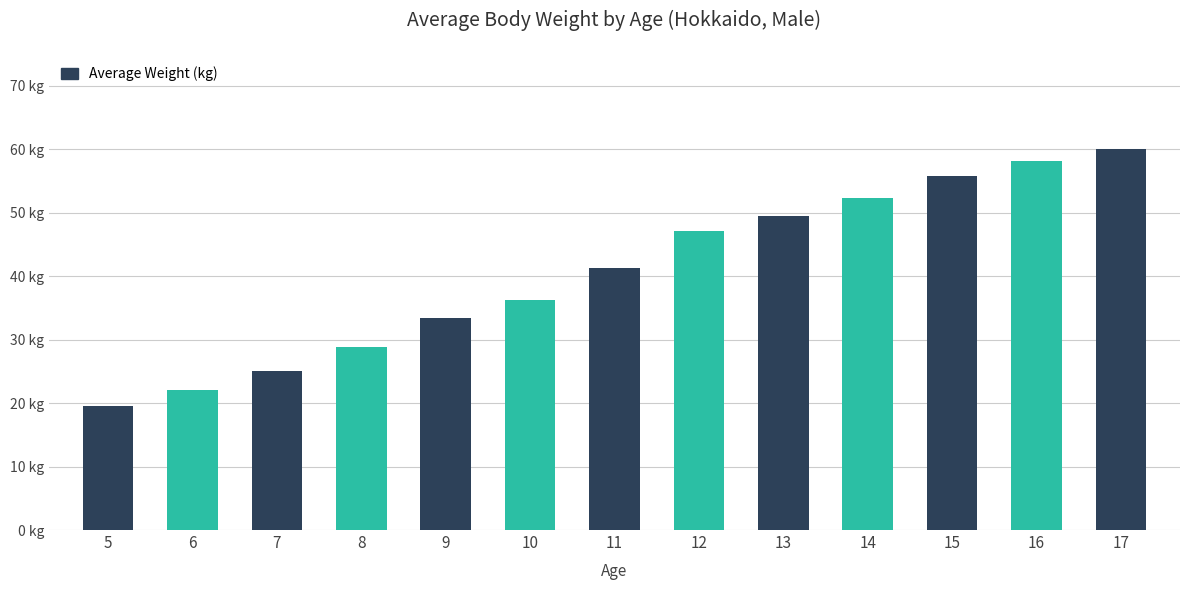

Rank the categories by value from highest to lowest.

17, 16, 15, 14, 13, 12, 11, 10, 9, 8, 7, 6, 5